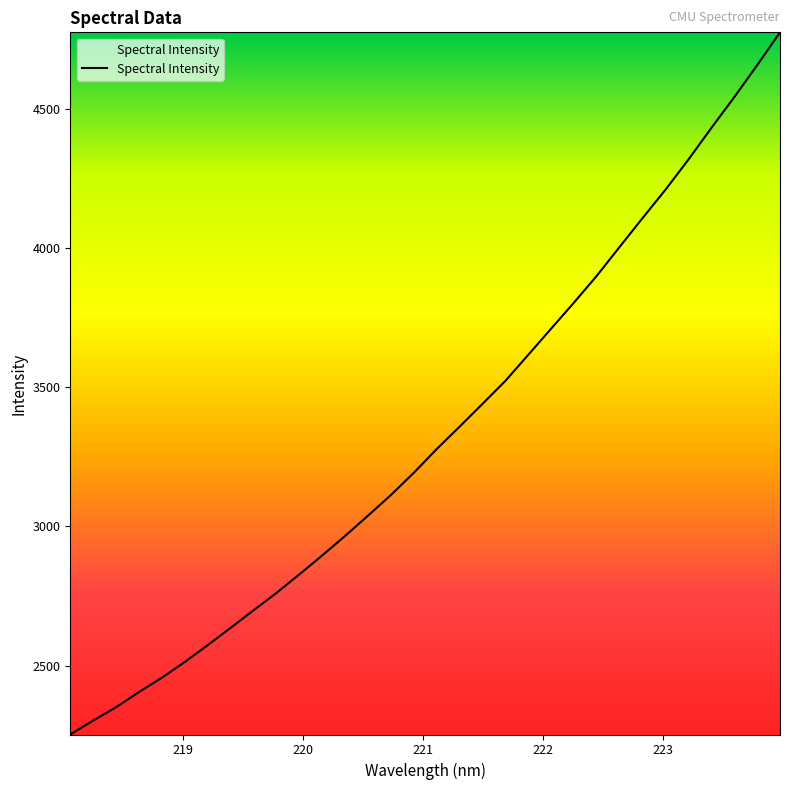

What is the minimum value shown in the chart?

2252.2